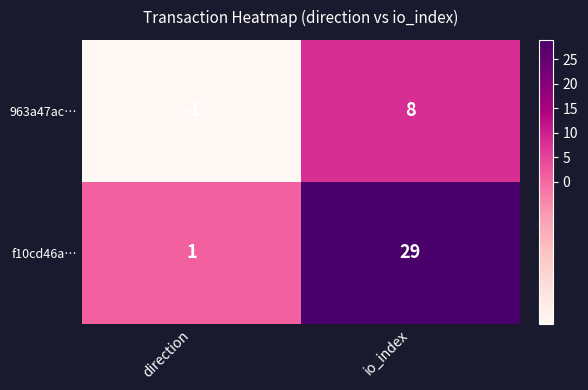

Which series has the largest total across all categories?

f10cd46a…